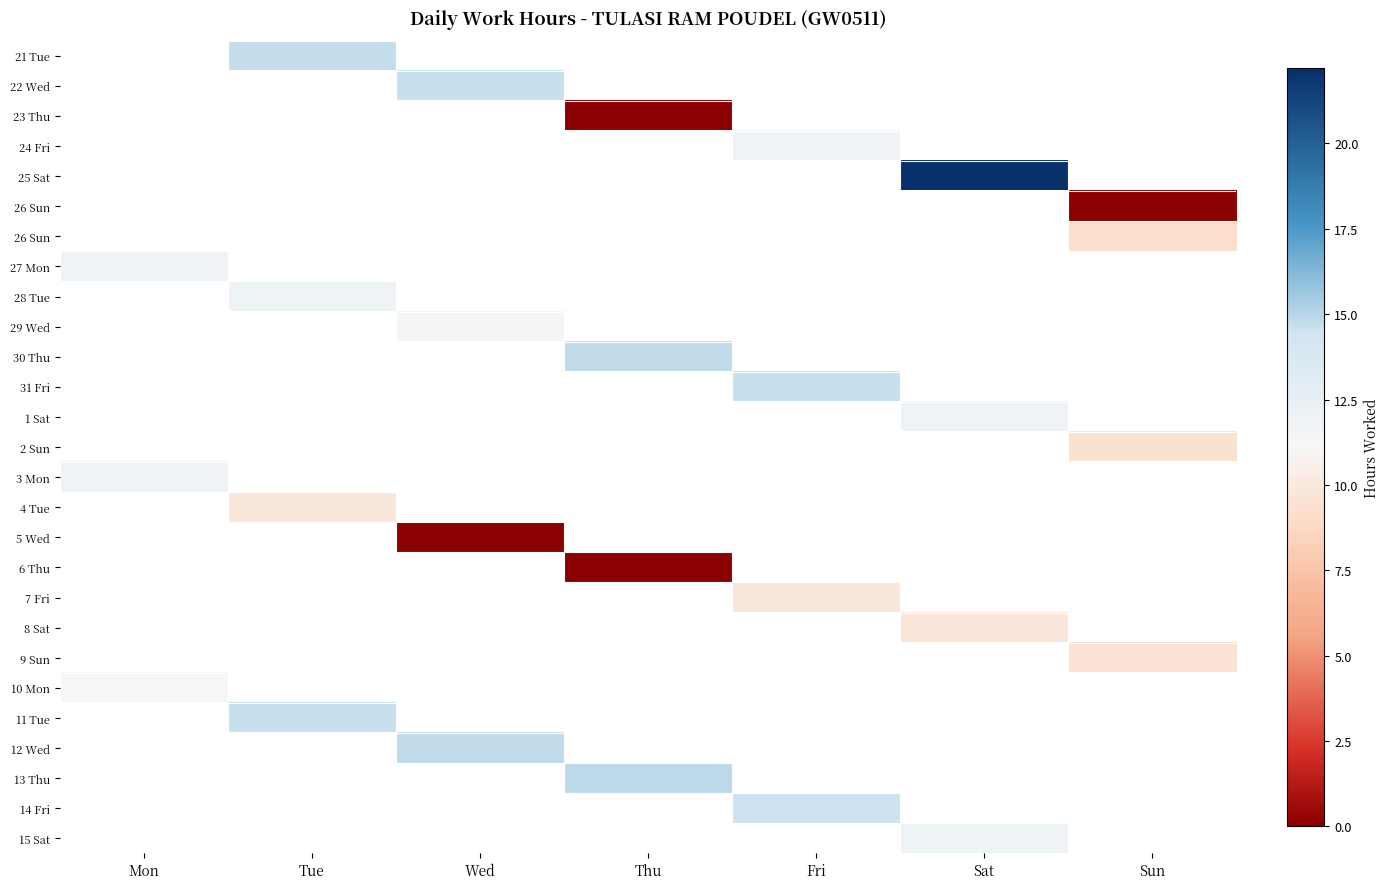

Which category has the lowest value across all series?

Thu